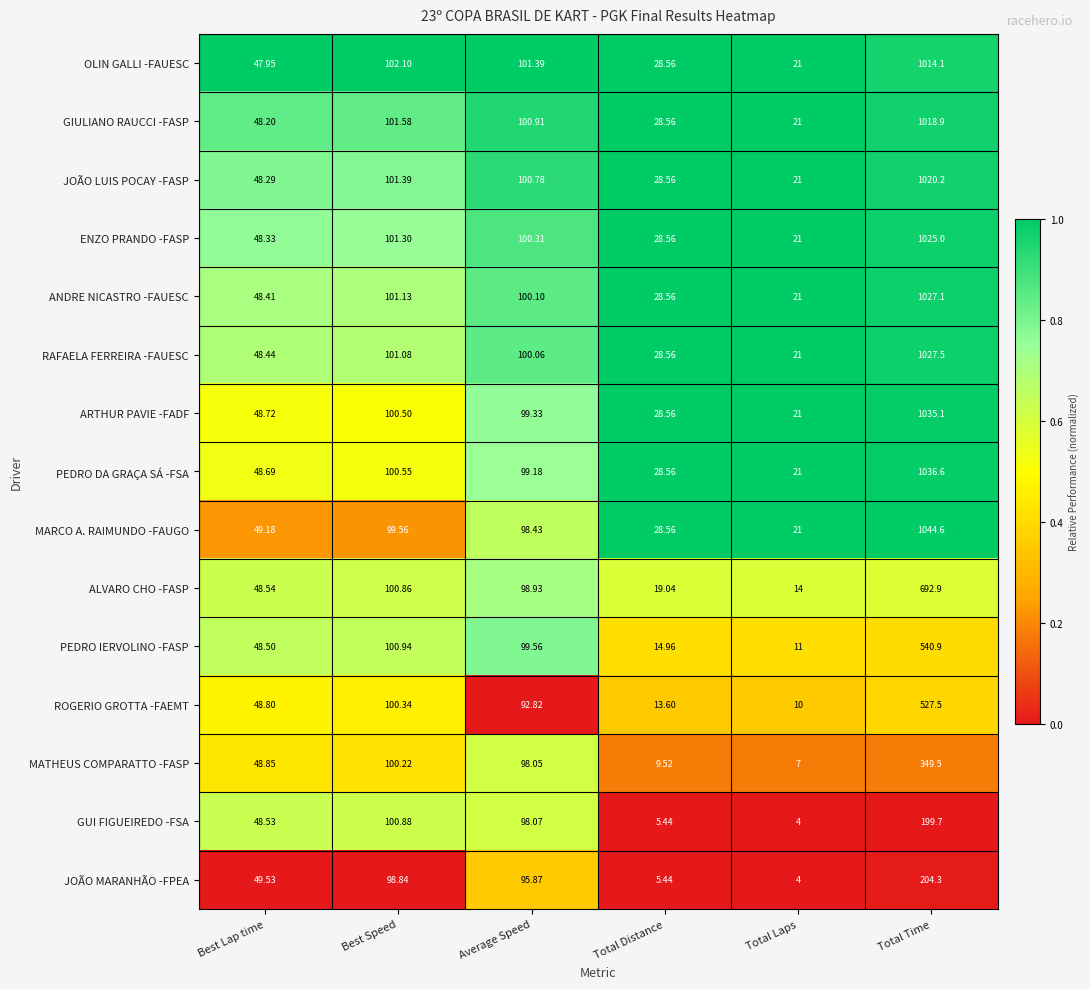

Where is PEDRO IERVOLINO -FASP nearest to the value 275?

Best Speed